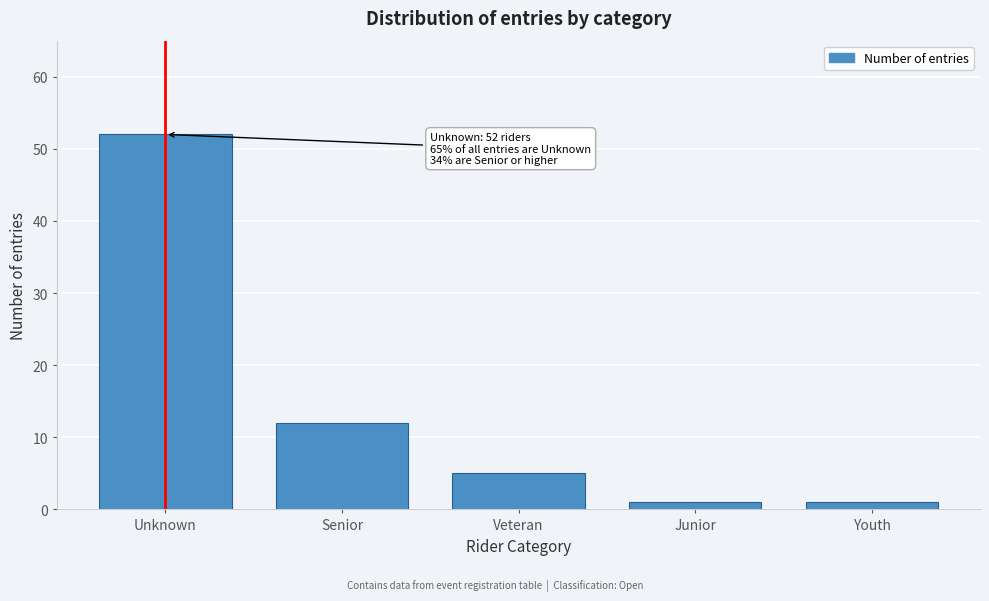

Reading right to left, list all the values displayed in this chart.

Youth=1	Junior=1	Veteran=5	Senior=12	Unknown=52